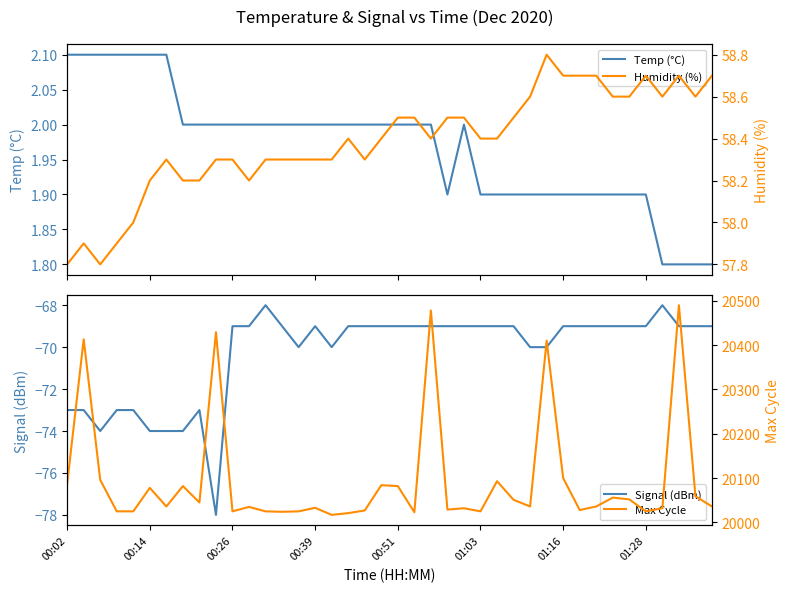

How many categories are shown in the chart?

40